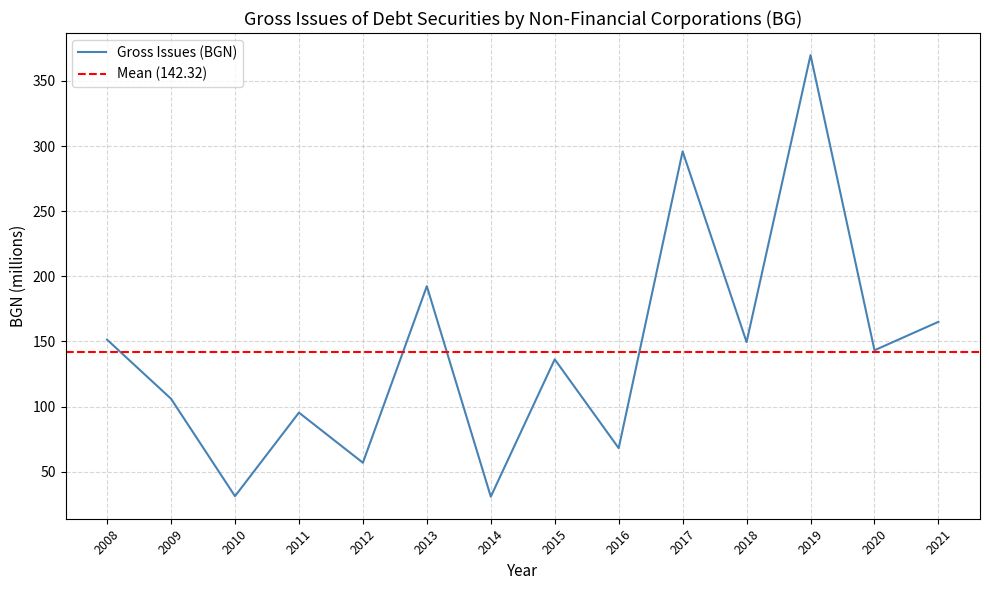

What is the difference between the values at 2019 and 2017?

73.9